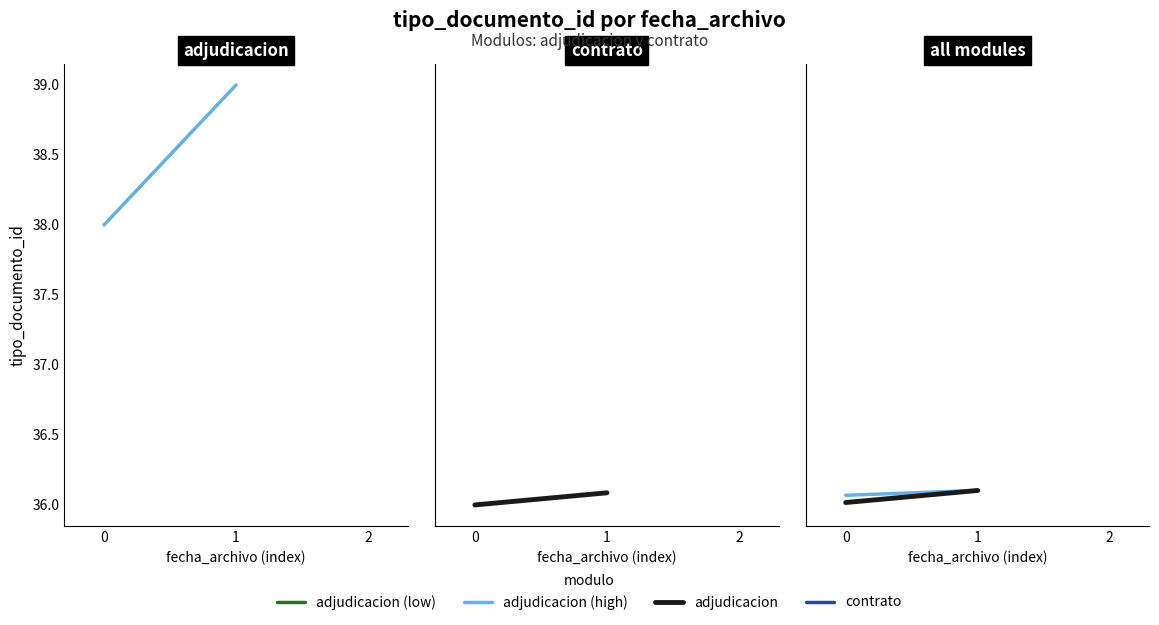

Which series has the largest total across all categories?

adjudicacion (high)